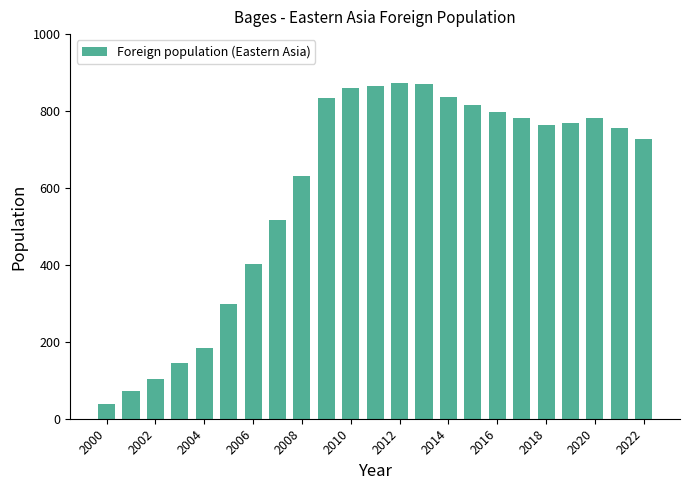

What is the difference between the maximum and minimum values?

833